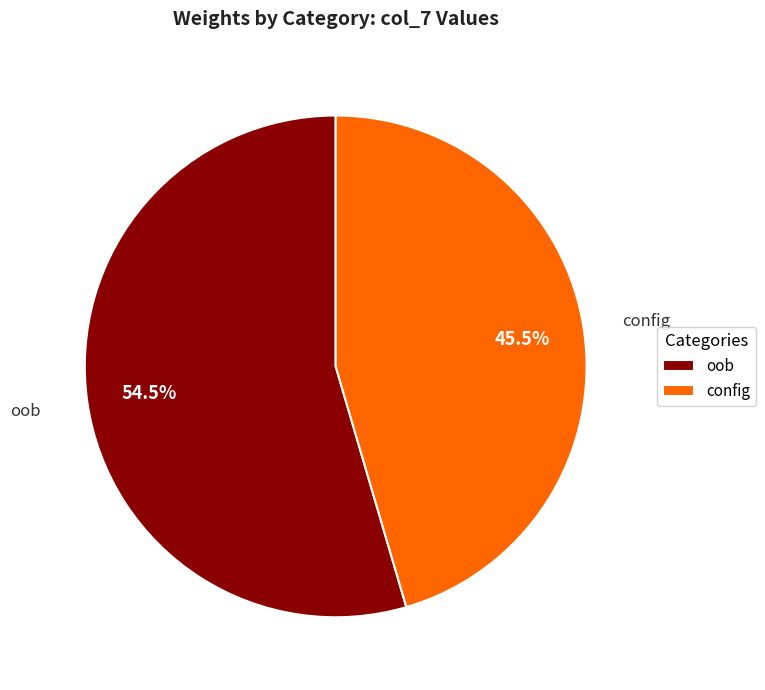

Does config represent more than half of the total?

No